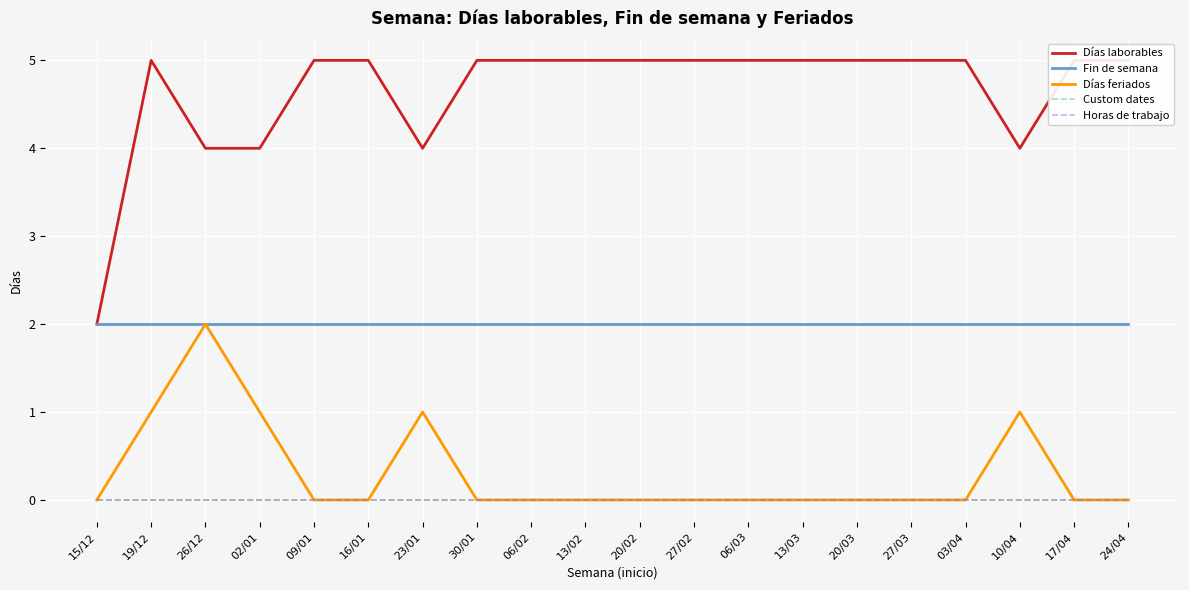

What is the sum of all Fin de semana values?

40